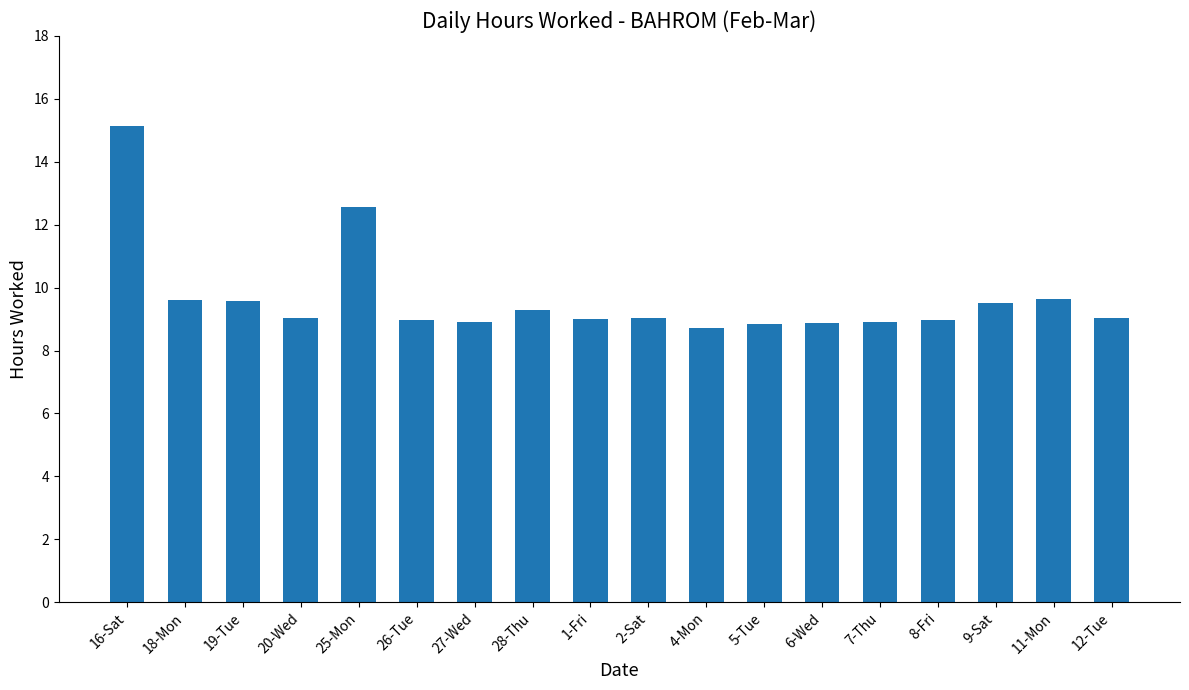

What is the value of the 15th bar from the left?

9.0